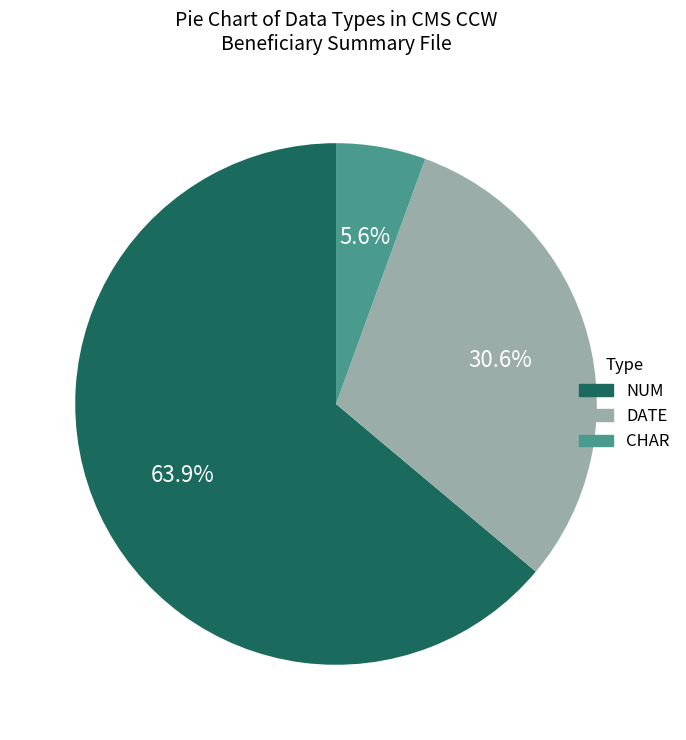

Is there a majority slice in this chart?

Yes